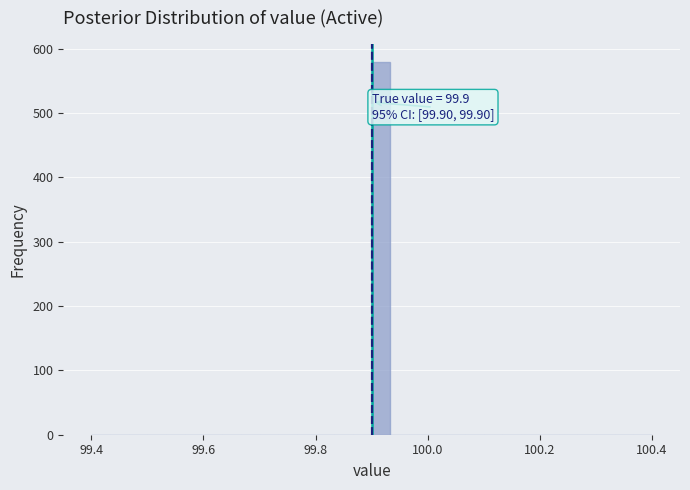

Read against the x-axis, roughly where is the centre of the tallest bar?

99.92